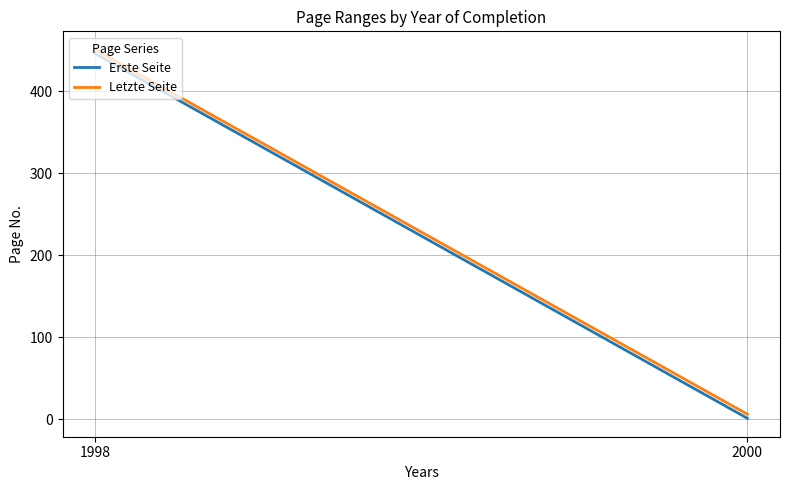

How many lines are shown in the chart?

2